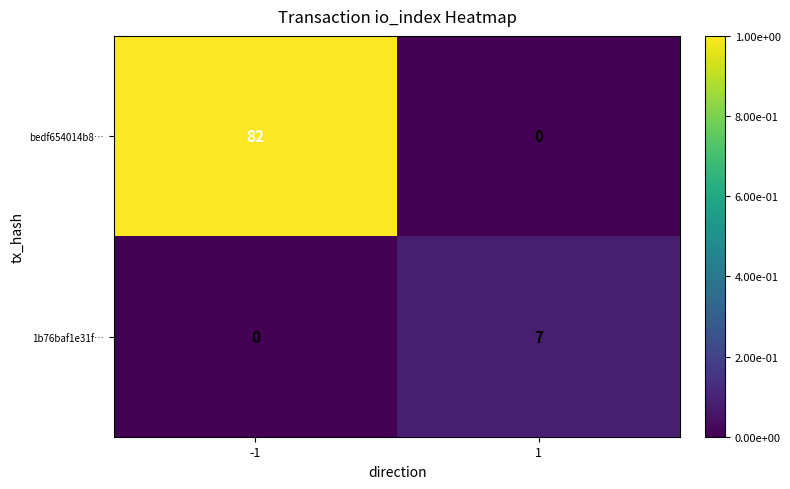

How many series are shown in this chart?

2